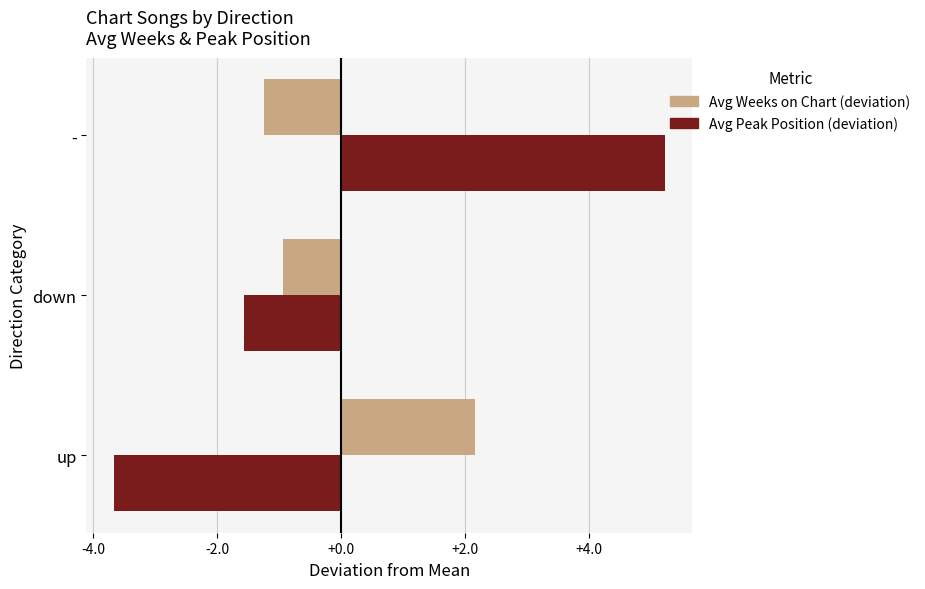

How many values in the Avg Peak Position (deviation) series are below -1?

2